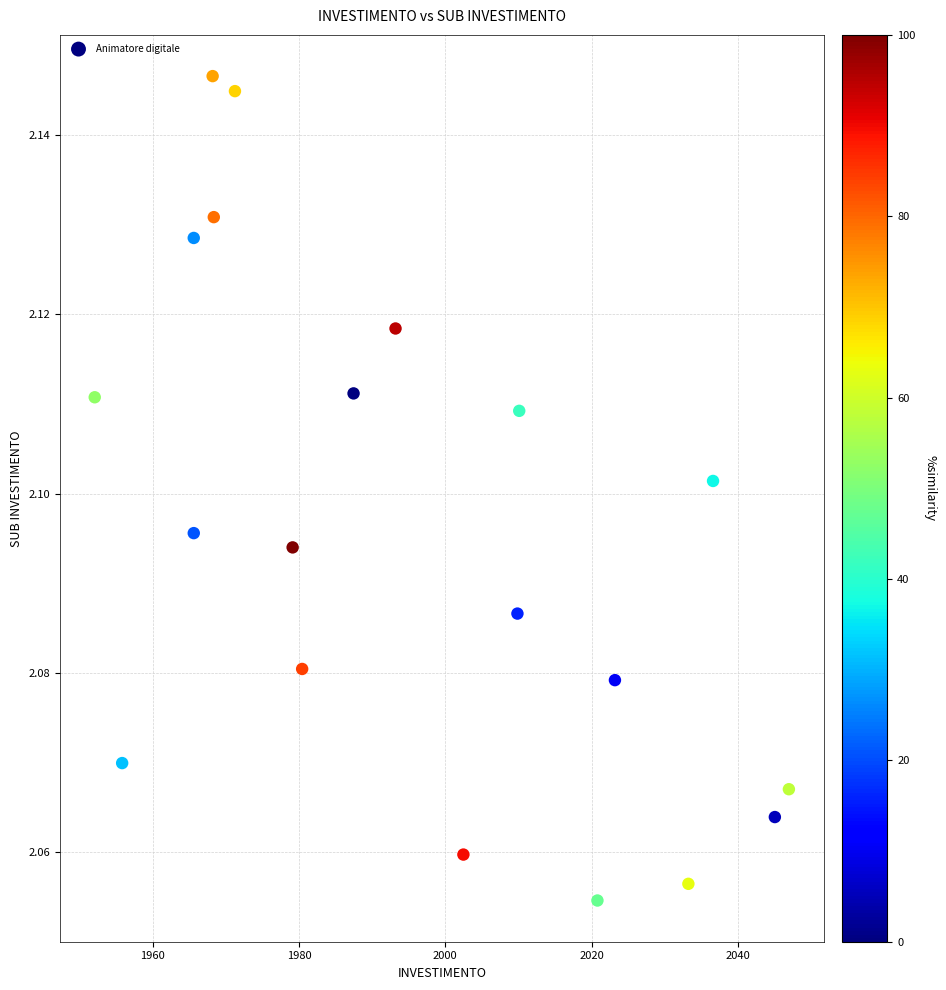

What is the range of X values (max minus min)?

94.9